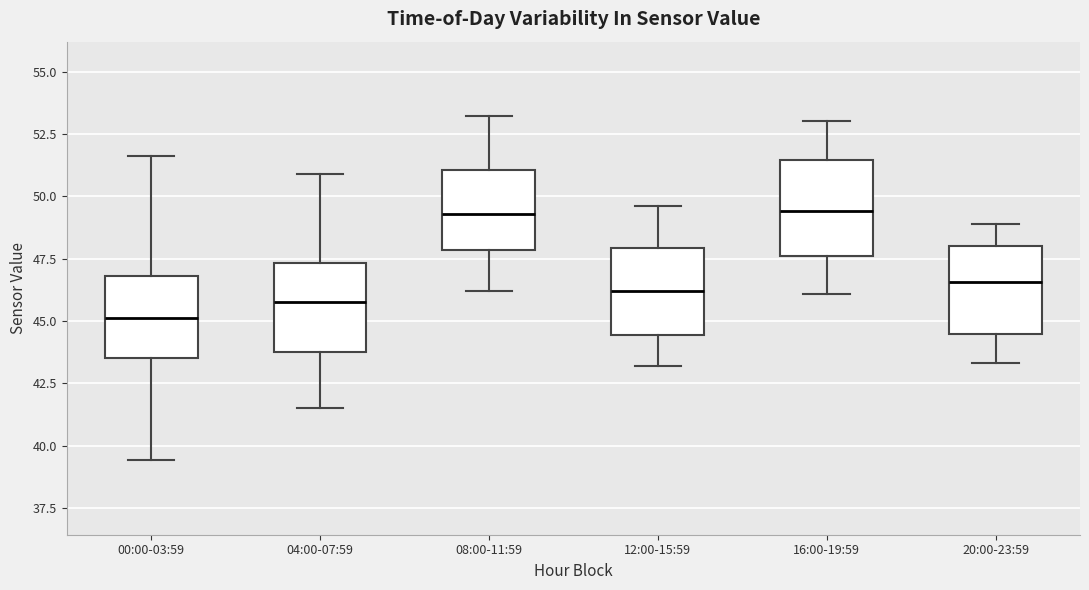

Where is the upper edge of the box for 12:00-15:59 on the y-axis? The values are not printed on the chart, so give them approximately, as read against the axis.

48.0